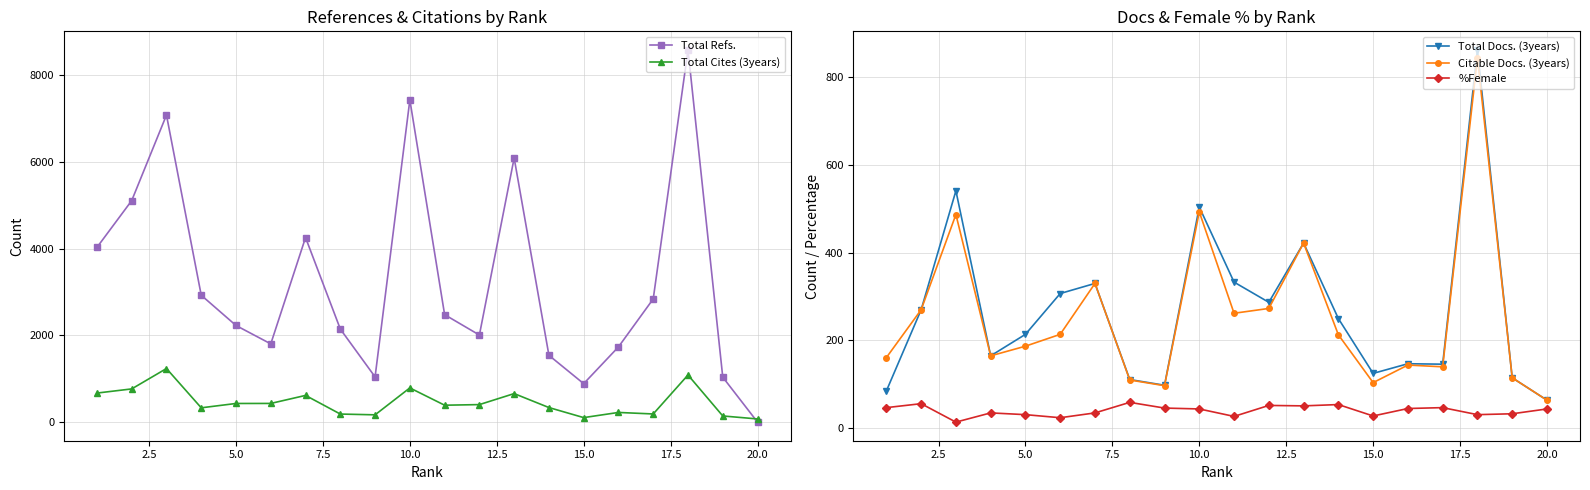

True or false: Citable Docs. (3years) and %Female cross at least once.

False